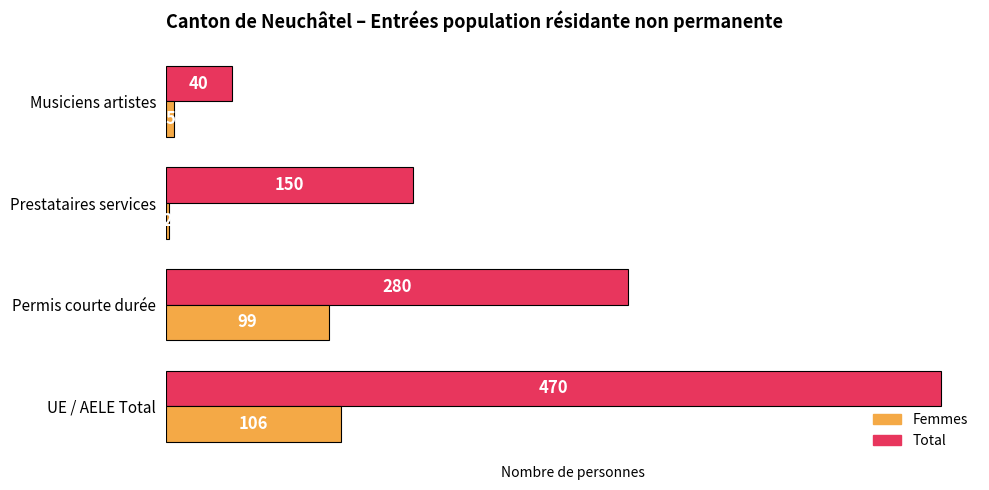

Rank the categories by Femmes value from highest to lowest.

UE / AELE Total, Permis courte durée, Musiciens artistes, Prestataires services